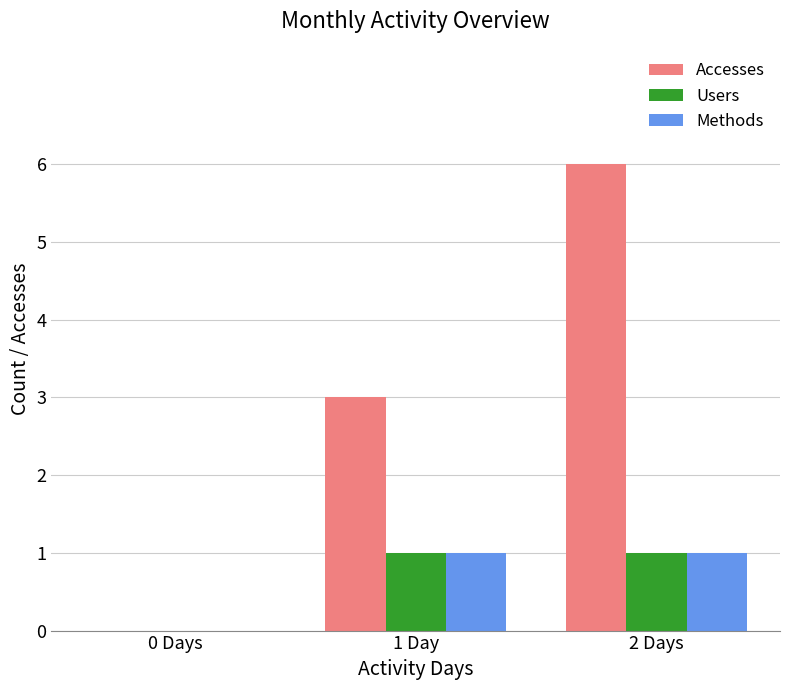

Between 1 Day and 2 Days, which series saw the biggest shift?

Accesses